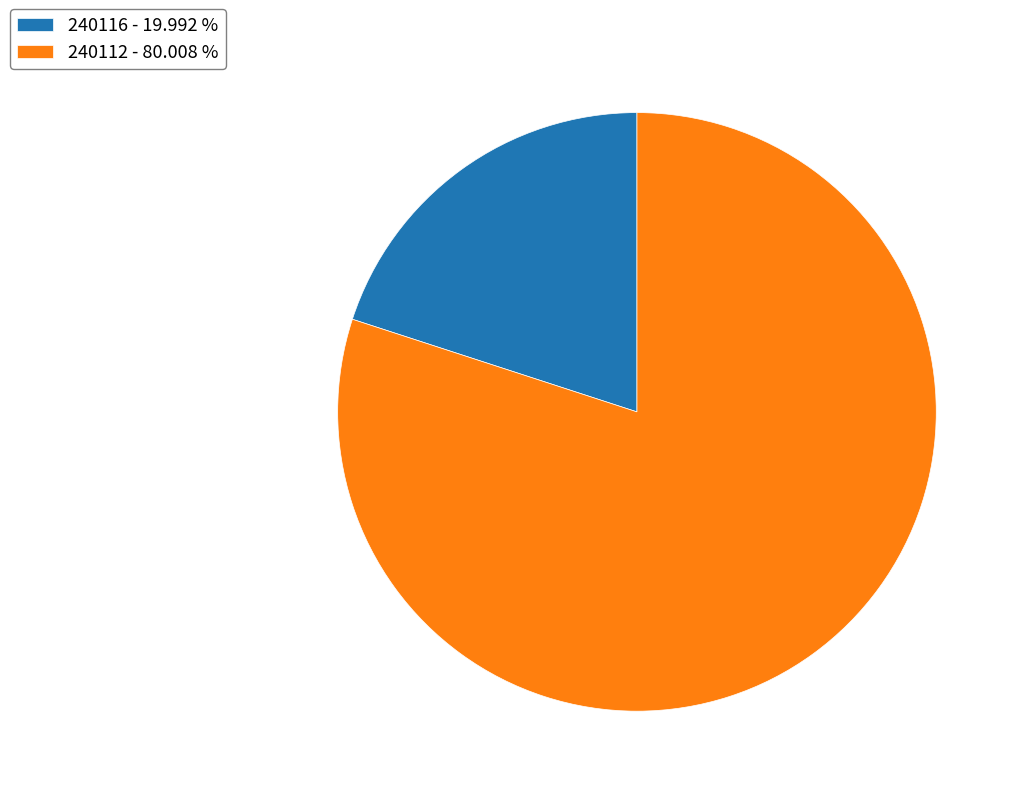

Is there any slice that represents more than half of the pie?

Yes